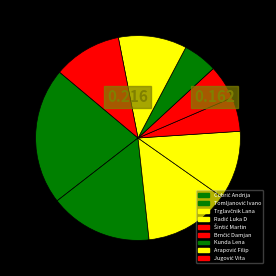

How much of the chart is everything except Jugović Vita?

89.2%